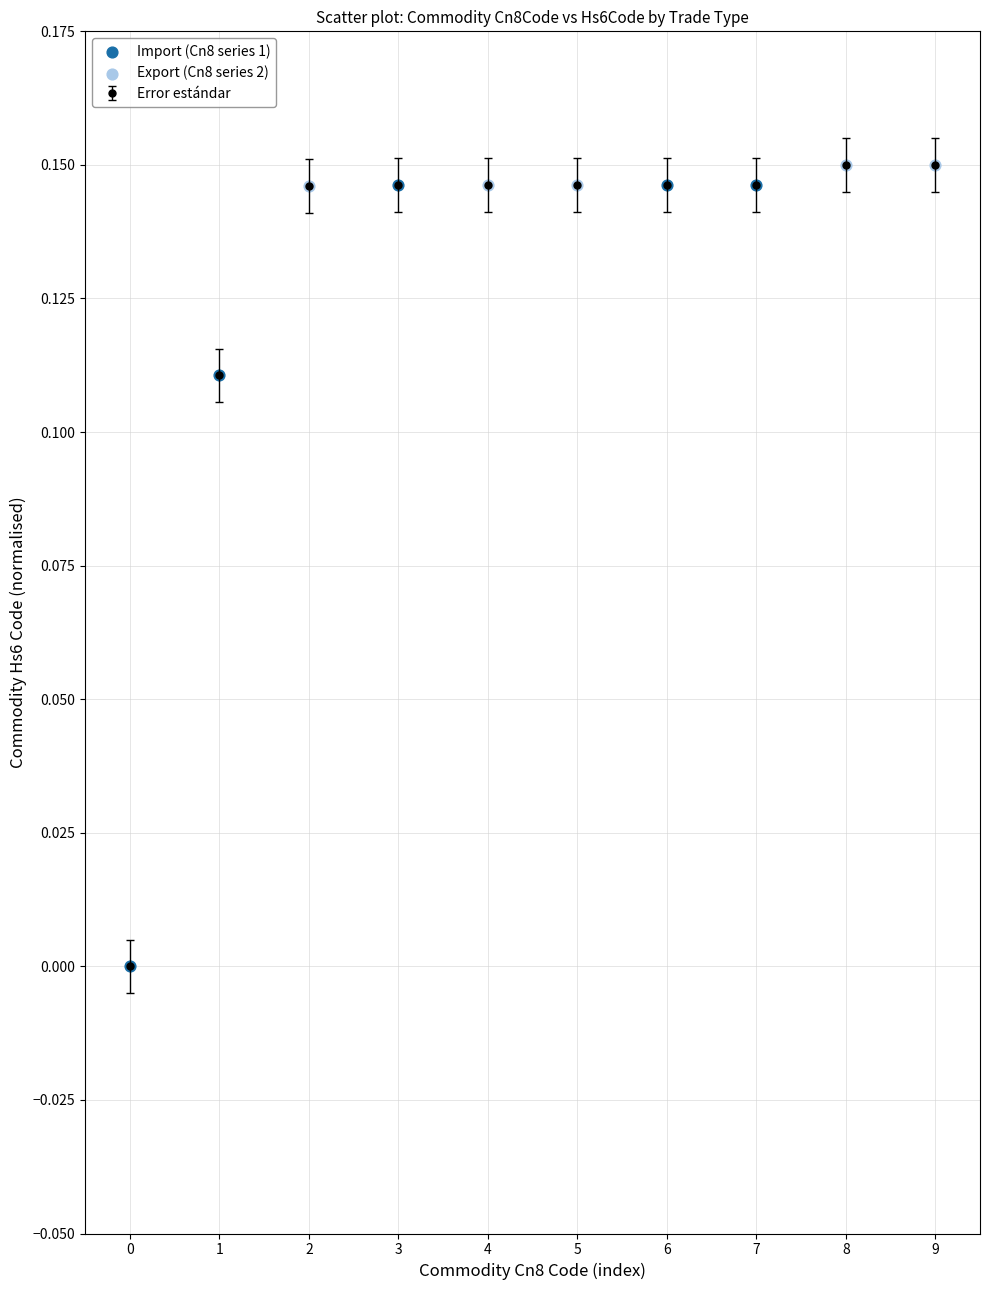

What is the sum of all values?

1.3